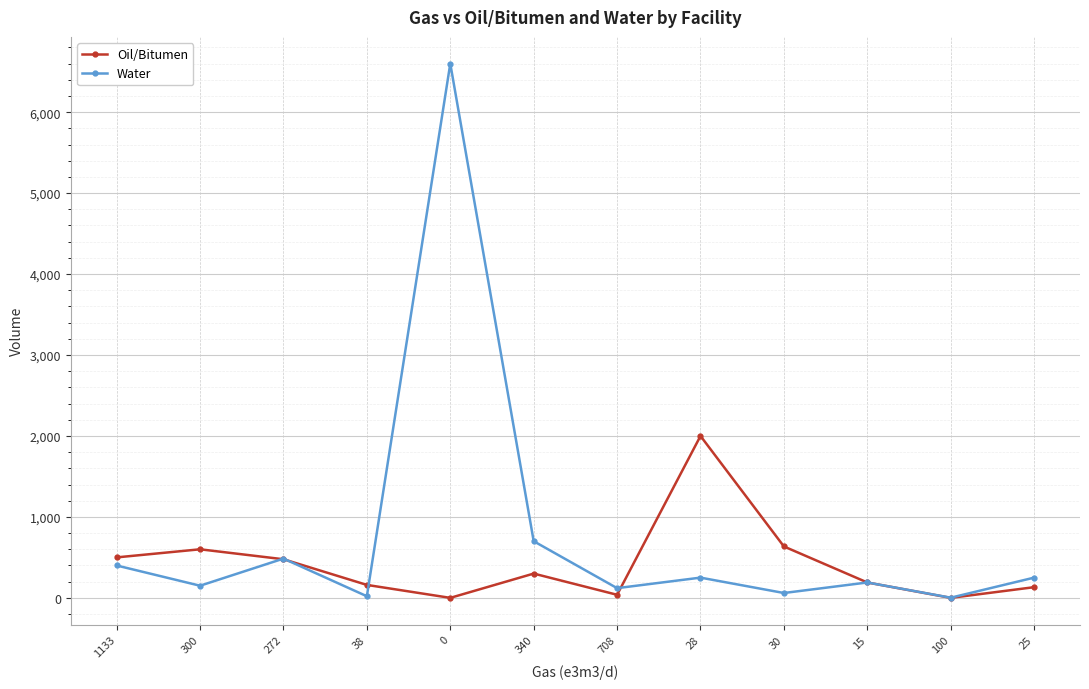

How many data points does each series have?

12